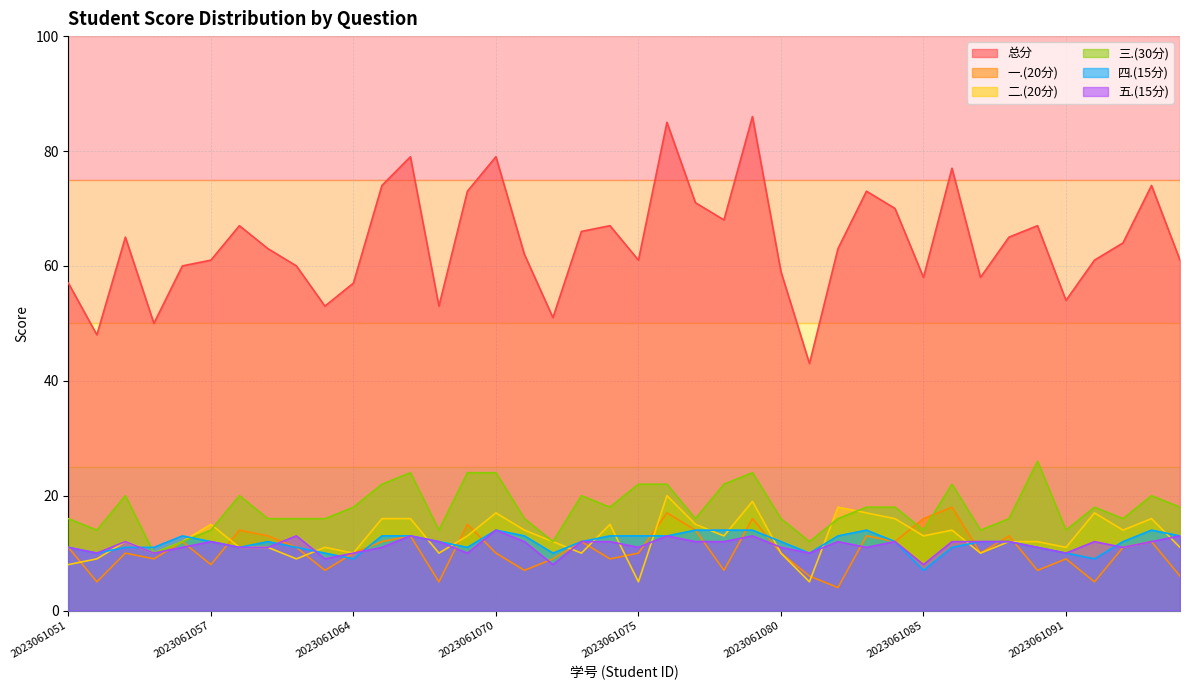

How many lines are shown in the chart?

6